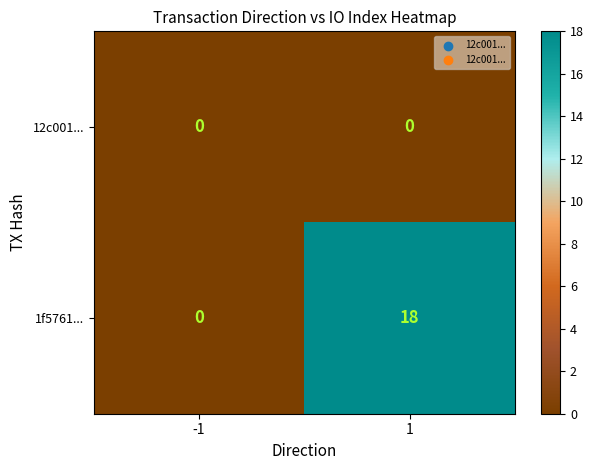

Reading left to right, list all the values displayed in this chart.

12c001...: -1=0	1=0
1f5761...: -1=0	1=18